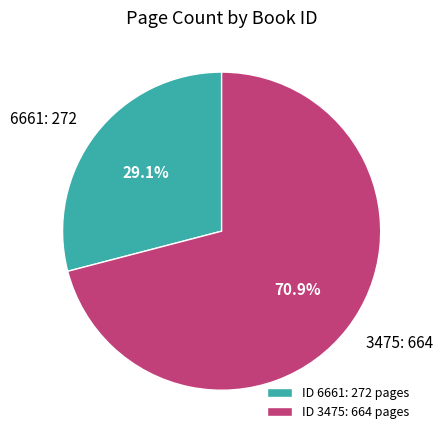

Which category accounts for the majority?

ID 3475: 664 pages